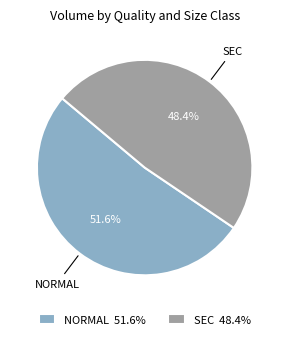

Between NORMAL and SEC, which is larger?

NORMAL